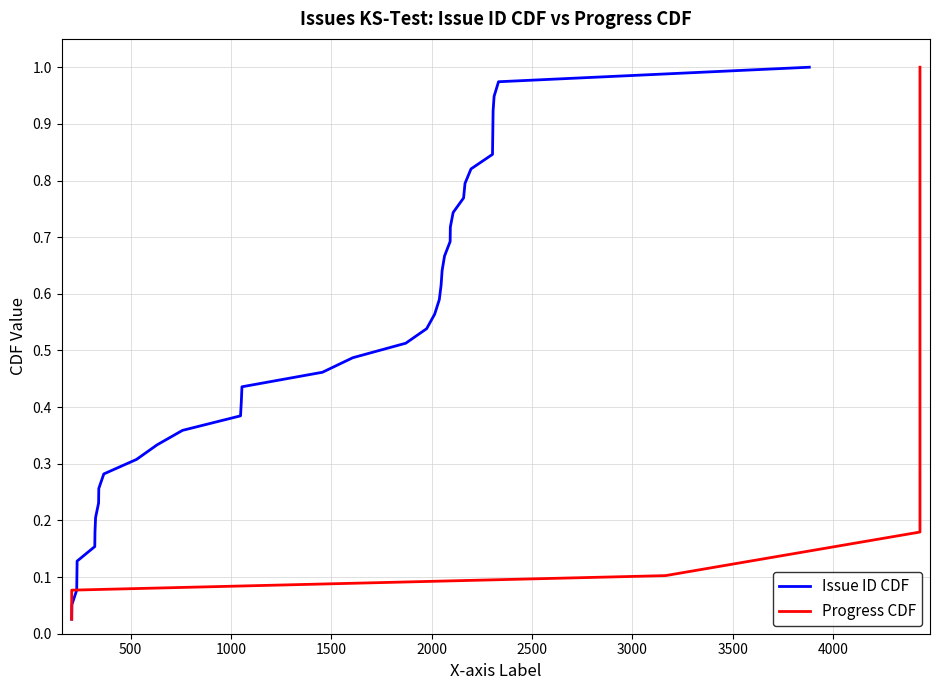

True or false: Progress CDF and Issue ID CDF cross at least once.

False